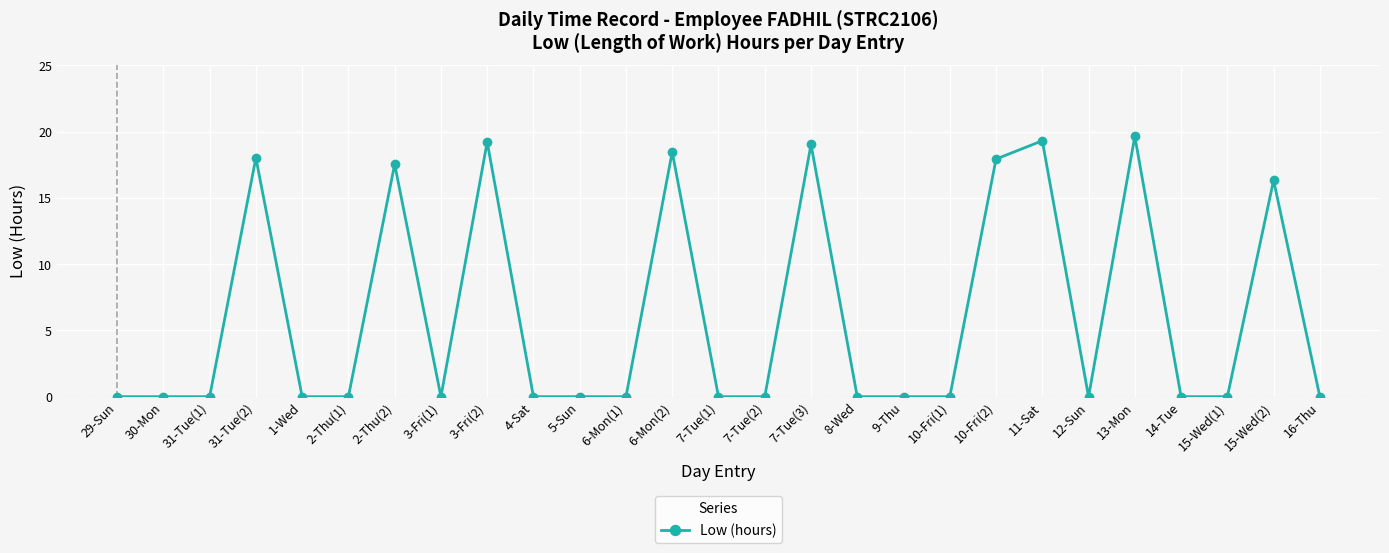

Does the chart have visible grid lines?

Yes